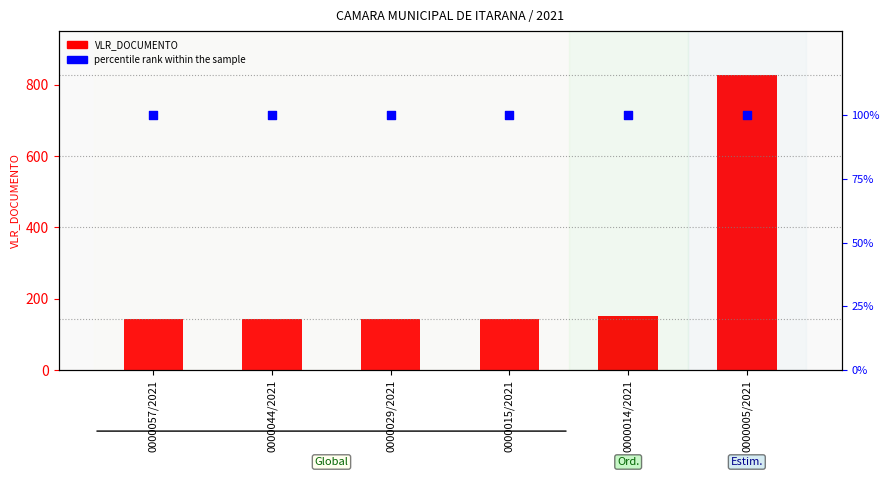

Which series has the largest total across all categories?

VLR_DOCUMENTO